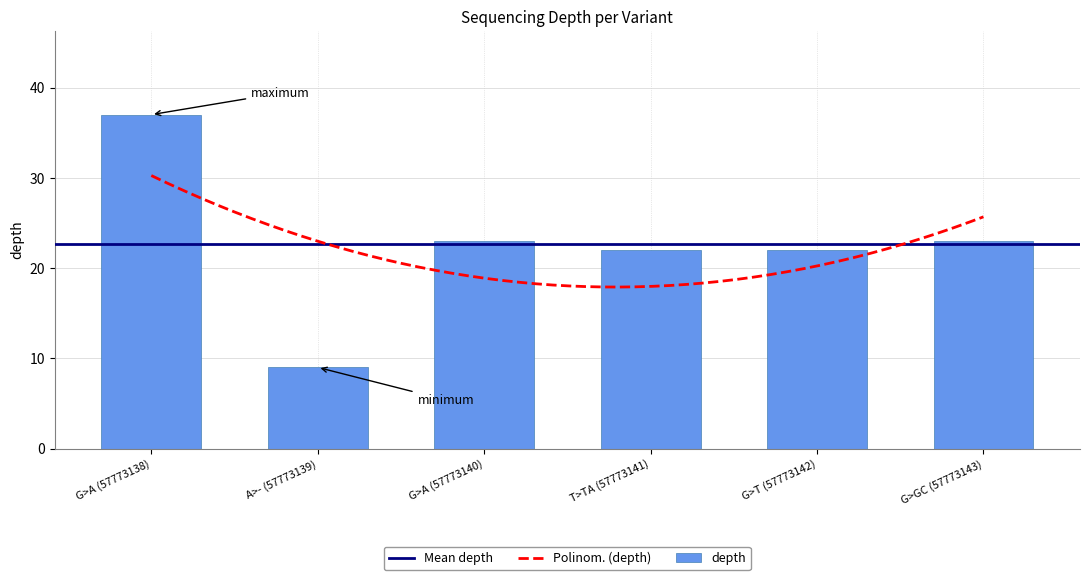

Rank the categories by value from lowest to highest.

A>- (57773139), T>TA (57773141), G>T (57773142), G>A (57773140), G>GC (57773143), G>A (57773138)